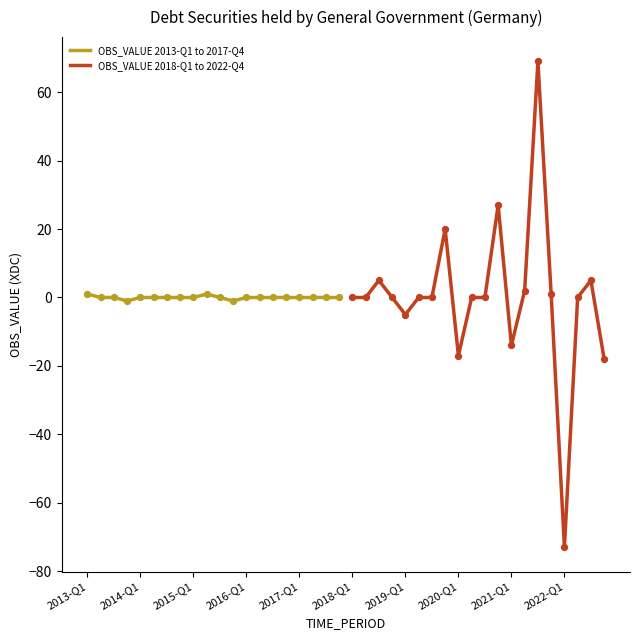

Which series has the largest Y range (max minus min)?

OBS_VALUE 2018-Q1 to 2022-Q4